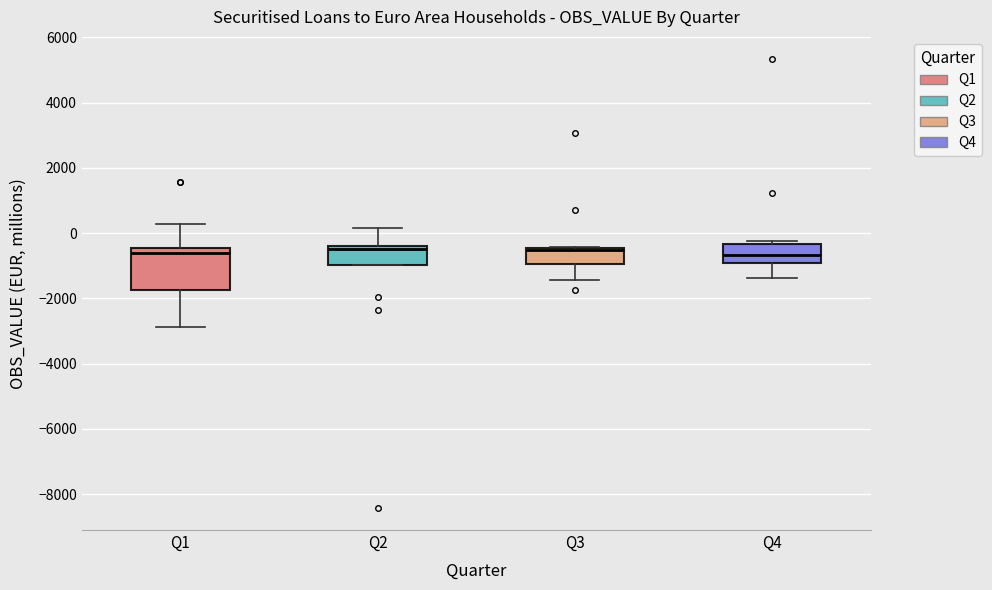

Reading left to right, transcribe this box plot: for each box, give where its median line is, the range the box spans, and where its two whiskers end, as read against the y-axis. The values are not printed on the chart, so give them approximately, as read against the axis.

Q1: median -600, box -1800 to -400, whiskers -2800 to 200
Q2: median -400 (just below the box's upper edge), box -1000 to -400, whiskers -1000 to 200
Q3: median -600, box -1000 to -400, whiskers -1400 to -400
Q4: median -600, box -1000 to -400, whiskers -1400 to -200